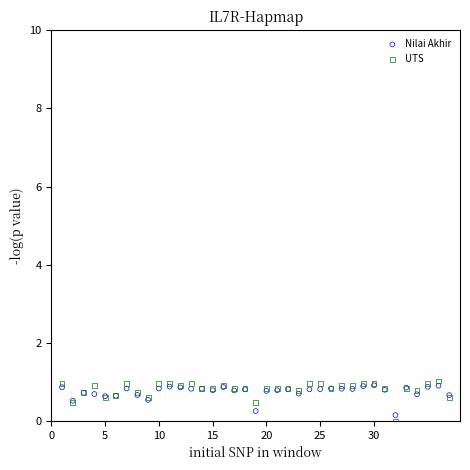

Which series reaches the minimum Y coordinate?

UTS